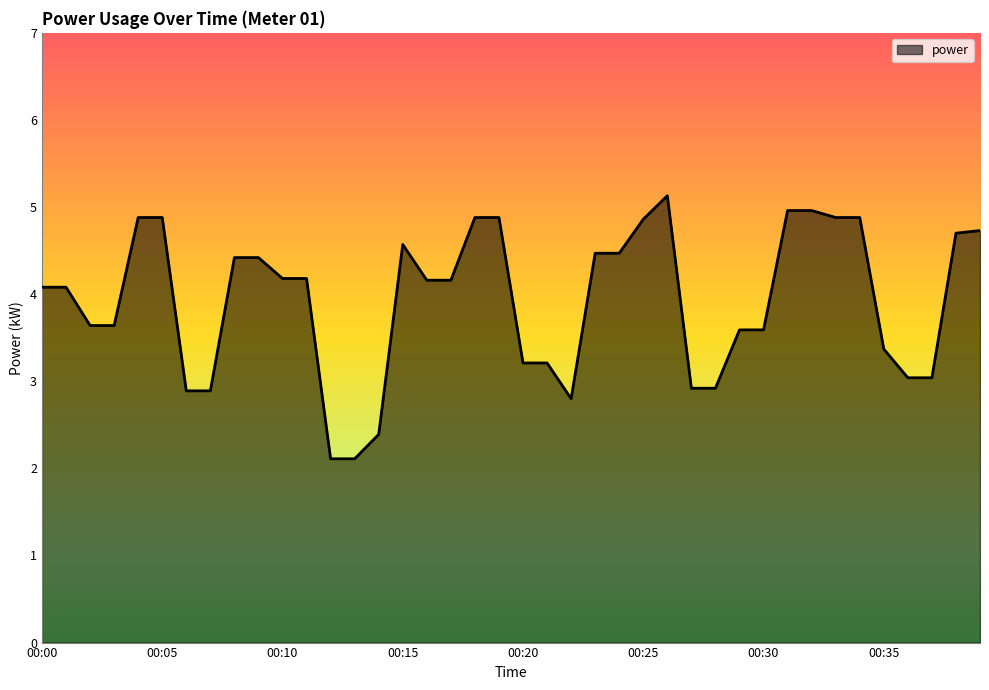

What is the maximum value shown in the chart?

5.1